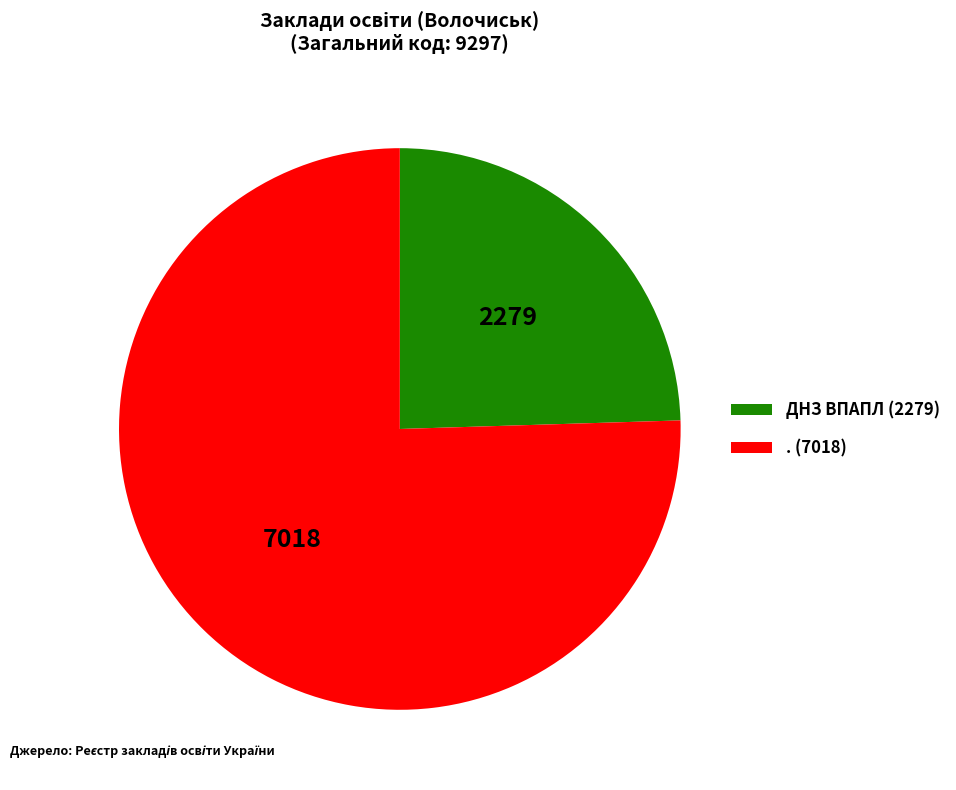

Approximately how many times larger is the value at ДНЗ ВПАПЛ compared to .?

0.3